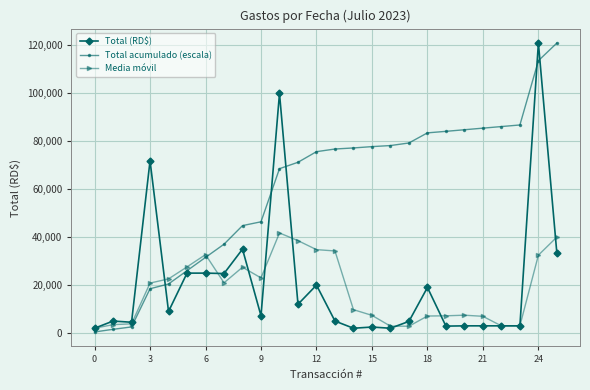

How many data points in Media móvil are above 20843?

13